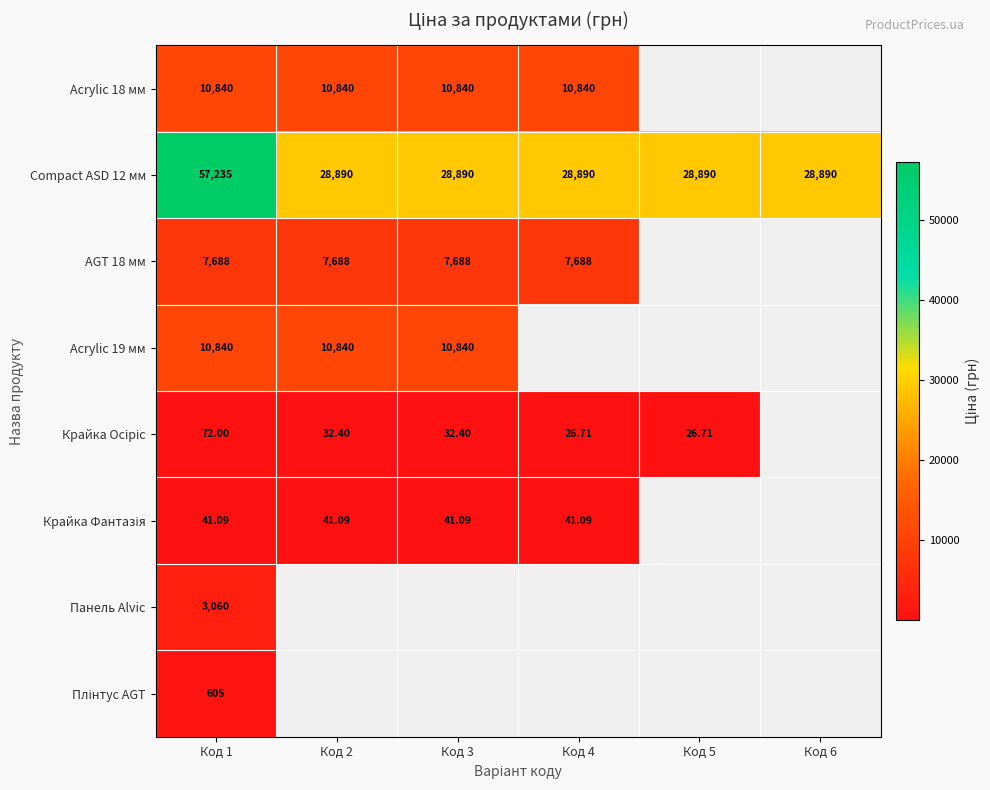

What is the sum of the Compact ASD 12 мм values at Код 2 and Код 3?

57780.6